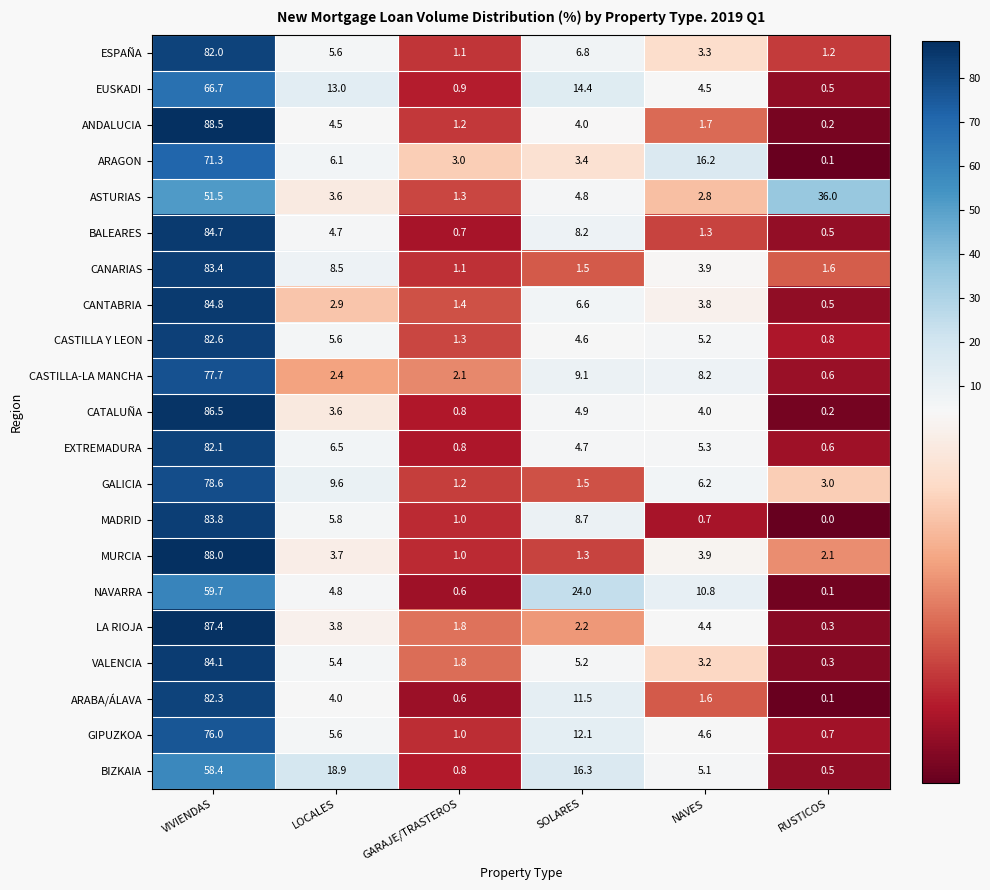

The CASTILLA Y LEON series shows 5.6 at LOCALES. True or false?

True